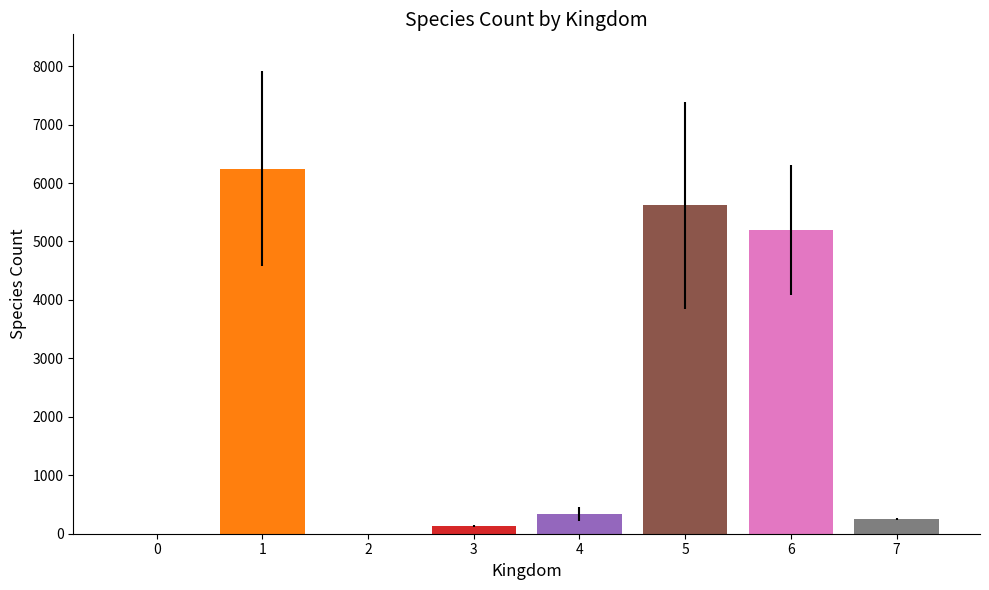

What is the greatest value displayed?

6246.8